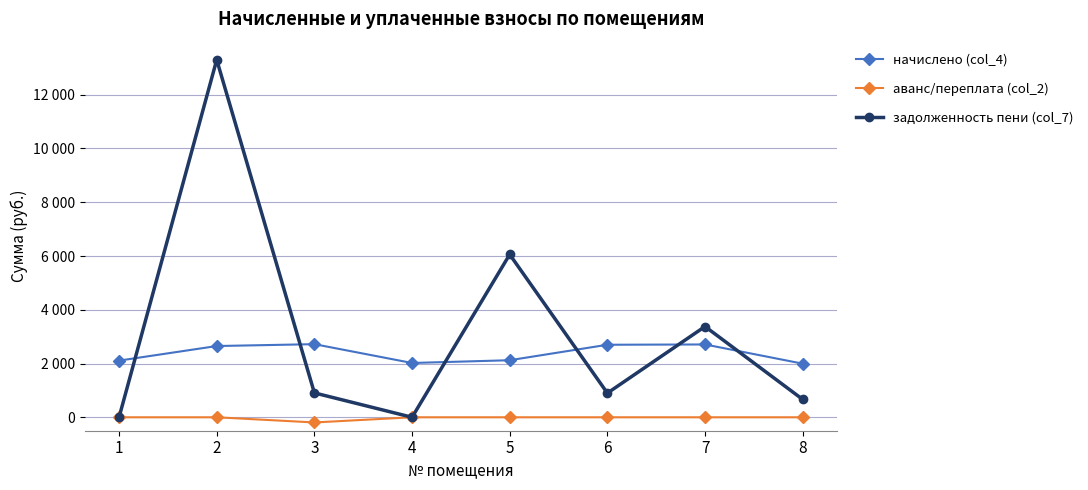

Reading left to right, what are all the values shown in this chart?

начислено (col_4): 1=2107.9	2=2650.5	3=2720.2	4=2020.0	5=2122.6	6=2698.2	7=2709.2	8=1994.3
аванс/переплата (col_2): 1=0.0	2=0.0	3=-192.6	4=0.0	5=0.0	6=0.0	7=0.0	8=0.0
задолженность пени (col_7): 1=0.0	2=13299.0	3=906.7	4=0.0	5=6057.4	6=899.4	7=3377.0	8=664.8